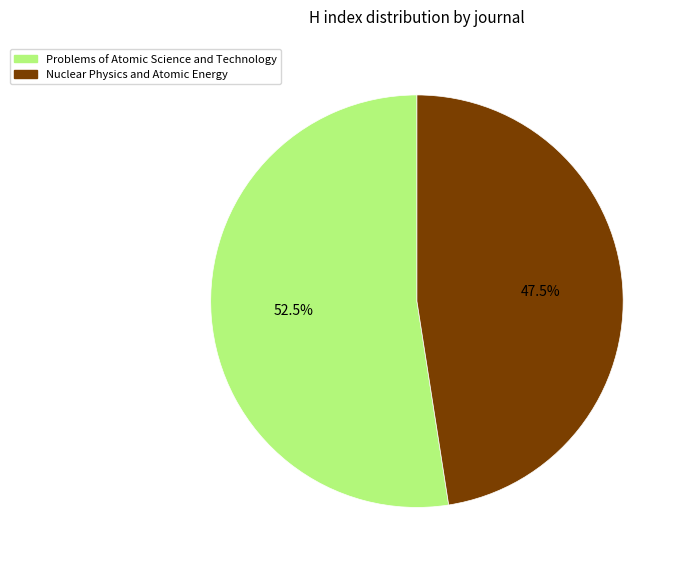

Combined, do Nuclear Physics and Atomic Energy and Problems of Atomic Science and Technology account for over 50%?

Yes